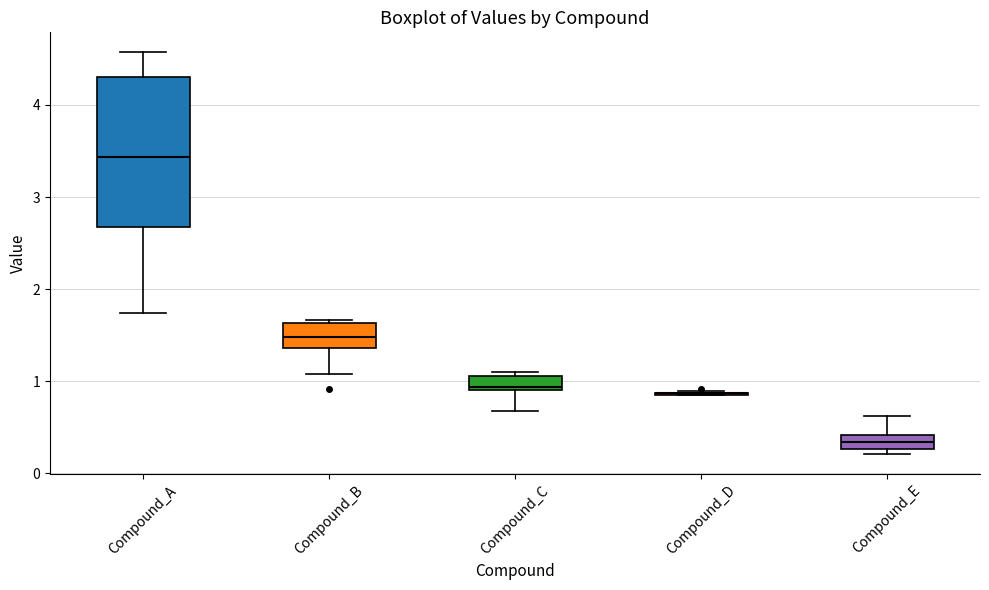

Reading left to right, read every box against the y-axis: the position of its median line, the range the box covers, and the ends of its whiskers. The values are not printed on the chart, so give them approximately, as read against the axis.

Compound_A: median 3.4, box 2.7 to 4.3, whiskers 1.7 to 4.6
Compound_B: median 1.5, box 1.4 to 1.6, whiskers 1.1 to 1.7
Compound_C: median 0.9 (just above the box's lower edge), box 0.9 to 1.1, whiskers 0.7 to 1.1 (just above the box's upper edge)
Compound_D: box collapsed to a line at 0.9, whiskers 0.9 to 0.9
Compound_E: median 0.3 (inside the box), box 0.3 to 0.4, whiskers 0.2 to 0.6